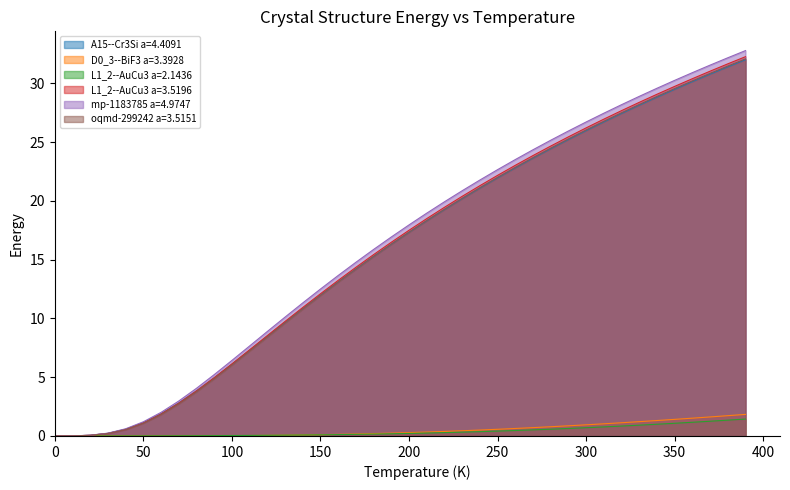

True or false: mp-1183785 a=4.9747 has more than 2 points higher than both neighbors.

False